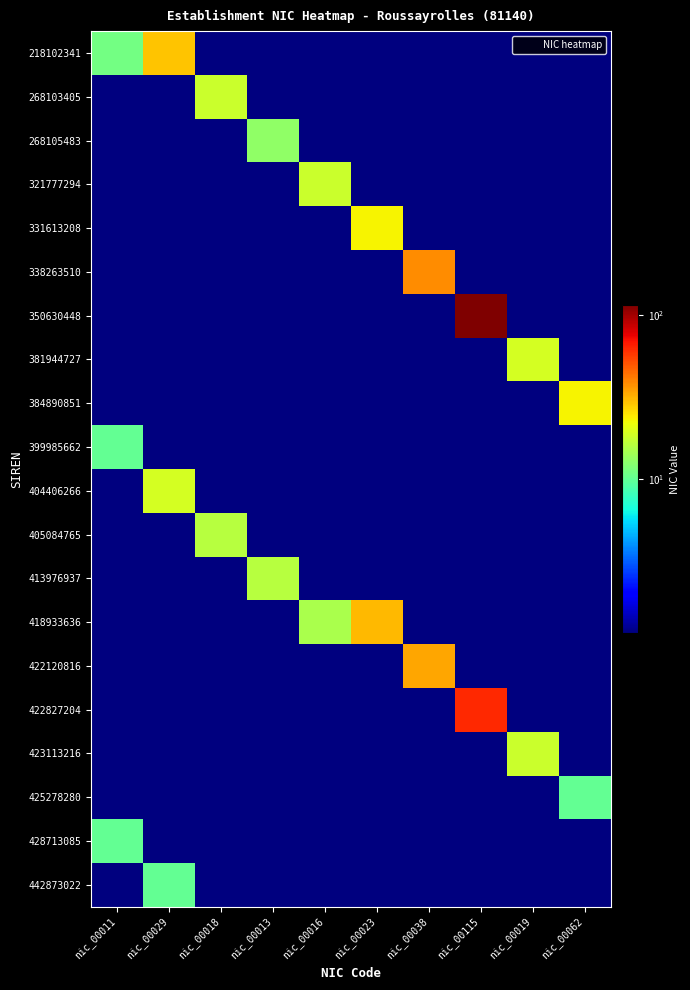

Reading left to right, list all the values displayed in this chart.

218102341: nic_00011=11.0	nic_00029=29.0	nic_00018=0.5	nic_00013=0.5	nic_00016=0.5	nic_00023=0.5	nic_00038=0.5	nic_00115=0.5	nic_00019=0.5	nic_00062=0.5
268103405: nic_00011=0.5	nic_00029=0.5	nic_00018=18.0	nic_00013=0.5	nic_00016=0.5	nic_00023=0.5	nic_00038=0.5	nic_00115=0.5	nic_00019=0.5	nic_00062=0.5
268105483: nic_00011=0.5	nic_00029=0.5	nic_00018=0.5	nic_00013=13.0	nic_00016=0.5	nic_00023=0.5	nic_00038=0.5	nic_00115=0.5	nic_00019=0.5	nic_00062=0.5
321777294: nic_00011=0.5	nic_00029=0.5	nic_00018=0.5	nic_00013=0.5	nic_00016=18.0	nic_00023=0.5	nic_00038=0.5	nic_00115=0.5	nic_00019=0.5	nic_00062=0.5
331613208: nic_00011=0.5	nic_00029=0.5	nic_00018=0.5	nic_00013=0.5	nic_00016=0.5	nic_00023=23.0	nic_00038=0.5	nic_00115=0.5	nic_00019=0.5	nic_00062=0.5
338263510: nic_00011=0.5	nic_00029=0.5	nic_00018=0.5	nic_00013=0.5	nic_00016=0.5	nic_00023=0.5	nic_00038=38.0	nic_00115=0.5	nic_00019=0.5	nic_00062=0.5
350630448: nic_00011=0.5	nic_00029=0.5	nic_00018=0.5	nic_00013=0.5	nic_00016=0.5	nic_00023=0.5	nic_00038=0.5	nic_00115=115.0	nic_00019=0.5	nic_00062=0.5
381944727: nic_00011=0.5	nic_00029=0.5	nic_00018=0.5	nic_00013=0.5	nic_00016=0.5	nic_00023=0.5	nic_00038=0.5	nic_00115=0.5	nic_00019=19.0	nic_00062=0.5
384890851: nic_00011=0.5	nic_00029=0.5	nic_00018=0.5	nic_00013=0.5	nic_00016=0.5	nic_00023=0.5	nic_00038=0.5	nic_00115=0.5	nic_00019=0.5	nic_00062=23.0
399985662: nic_00011=10.0	nic_00029=0.5	nic_00018=0.5	nic_00013=0.5	nic_00016=0.5	nic_00023=0.5	nic_00038=0.5	nic_00115=0.5	nic_00019=0.5	nic_00062=0.5
404406266: nic_00011=0.5	nic_00029=19.0	nic_00018=0.5	nic_00013=0.5	nic_00016=0.5	nic_00023=0.5	nic_00038=0.5	nic_00115=0.5	nic_00019=0.5	nic_00062=0.5
405084765: nic_00011=0.5	nic_00029=0.5	nic_00018=16.0	nic_00013=0.5	nic_00016=0.5	nic_00023=0.5	nic_00038=0.5	nic_00115=0.5	nic_00019=0.5	nic_00062=0.5
413976937: nic_00011=0.5	nic_00029=0.5	nic_00018=0.5	nic_00013=16.0	nic_00016=0.5	nic_00023=0.5	nic_00038=0.5	nic_00115=0.5	nic_00019=0.5	nic_00062=0.5
418933636: nic_00011=0.5	nic_00029=0.5	nic_00018=0.5	nic_00013=0.5	nic_00016=15.0	nic_00023=31.0	nic_00038=0.5	nic_00115=0.5	nic_00019=0.5	nic_00062=0.5
422120816: nic_00011=0.5	nic_00029=0.5	nic_00018=0.5	nic_00013=0.5	nic_00016=0.5	nic_00023=0.5	nic_00038=34.0	nic_00115=0.5	nic_00019=0.5	nic_00062=0.5
422827204: nic_00011=0.5	nic_00029=0.5	nic_00018=0.5	nic_00013=0.5	nic_00016=0.5	nic_00023=0.5	nic_00038=0.5	nic_00115=62.0	nic_00019=0.5	nic_00062=0.5
423113216: nic_00011=0.5	nic_00029=0.5	nic_00018=0.5	nic_00013=0.5	nic_00016=0.5	nic_00023=0.5	nic_00038=0.5	nic_00115=0.5	nic_00019=18.0	nic_00062=0.5
425278280: nic_00011=0.5	nic_00029=0.5	nic_00018=0.5	nic_00013=0.5	nic_00016=0.5	nic_00023=0.5	nic_00038=0.5	nic_00115=0.5	nic_00019=0.5	nic_00062=10.0
428713085: nic_00011=10.0	nic_00029=0.5	nic_00018=0.5	nic_00013=0.5	nic_00016=0.5	nic_00023=0.5	nic_00038=0.5	nic_00115=0.5	nic_00019=0.5	nic_00062=0.5
442873022: nic_00011=0.5	nic_00029=10.0	nic_00018=0.5	nic_00013=0.5	nic_00016=0.5	nic_00023=0.5	nic_00038=0.5	nic_00115=0.5	nic_00019=0.5	nic_00062=0.5